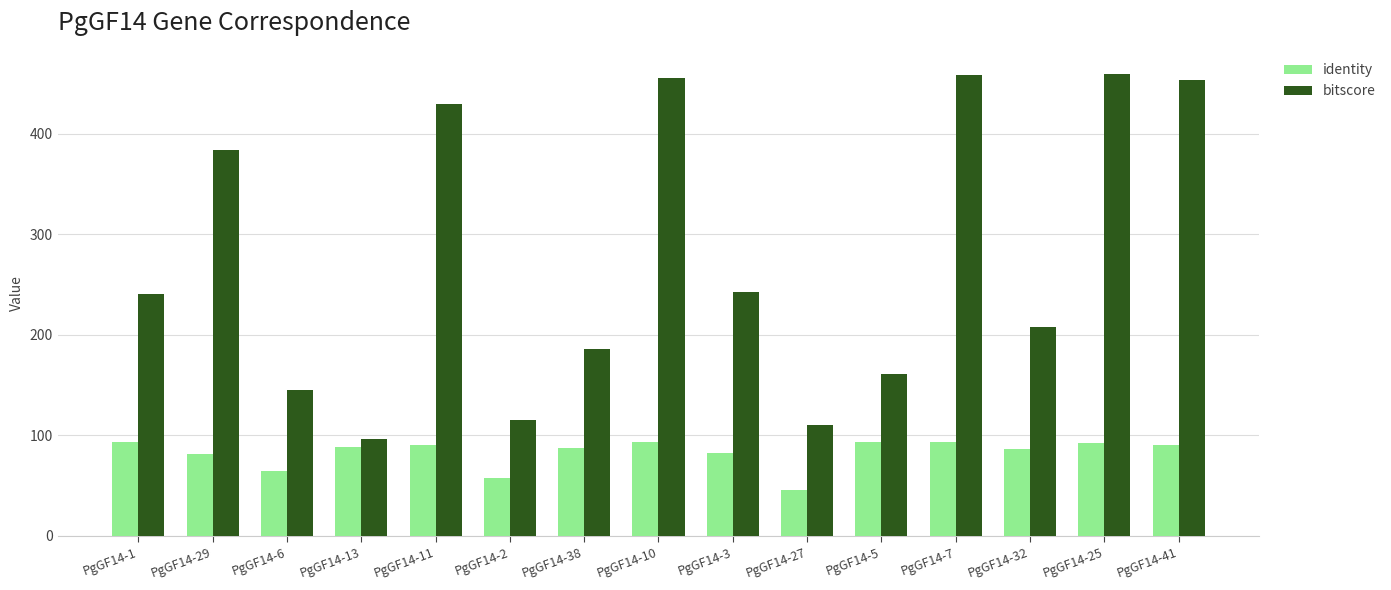

True or false: bitscore has a value of 459.5 at PgGF14-25.

True